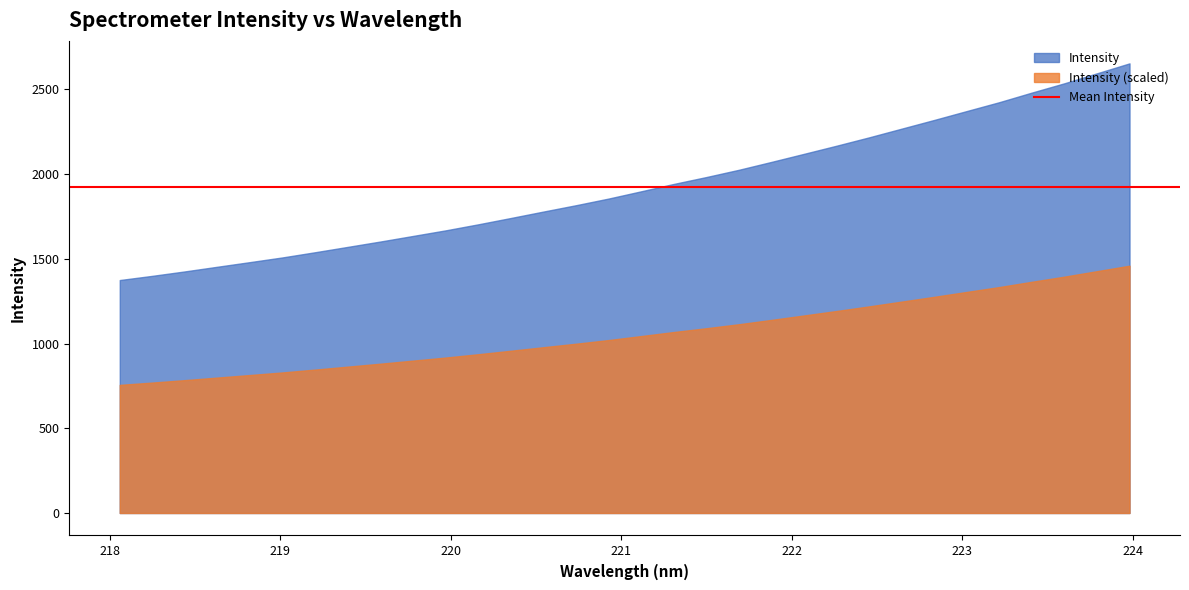

Does the chart have visible grid lines?

No